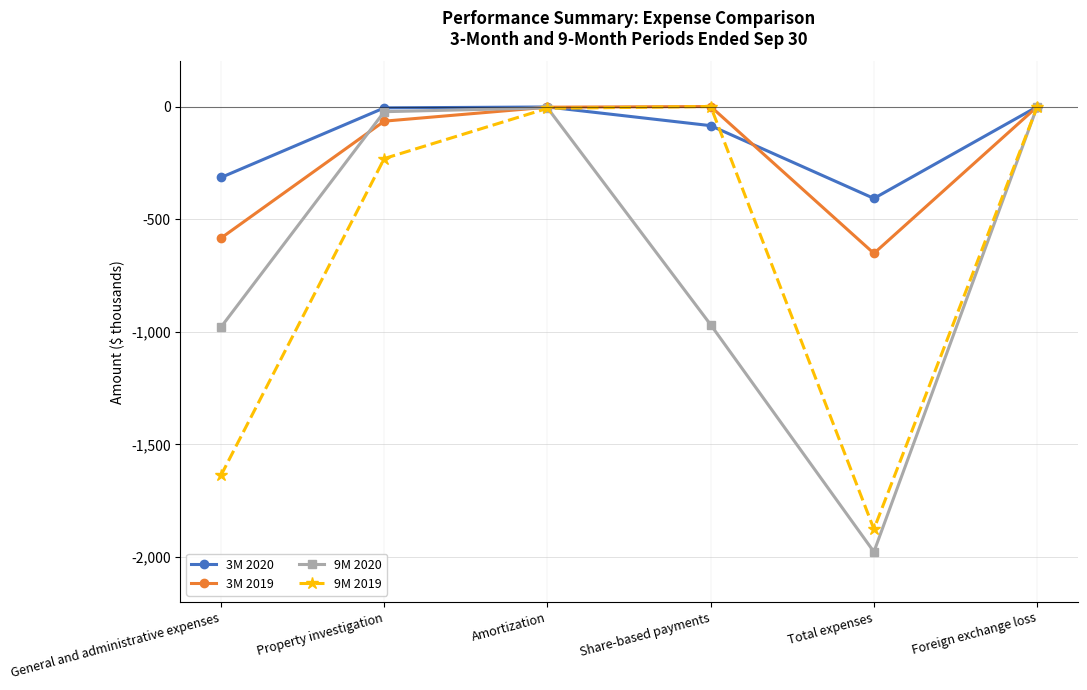

At Total expenses, list the series in order from largest to smallest.

3M 2020, 3M 2019, 9M 2019, 9M 2020